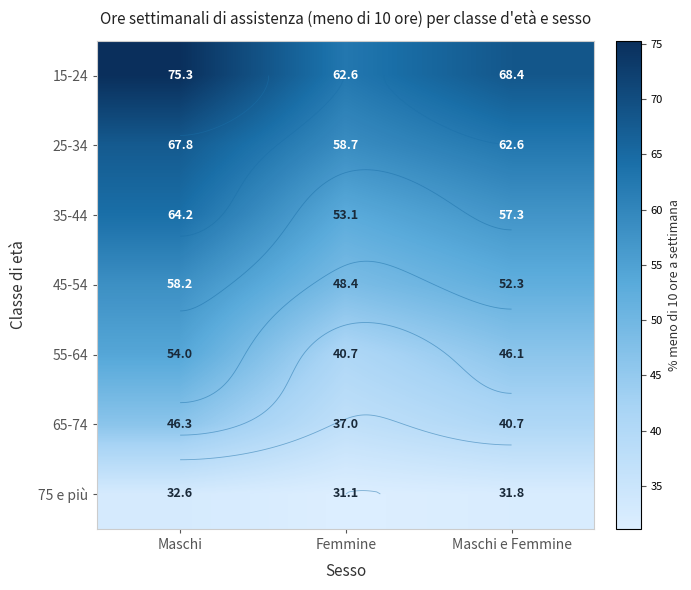

At which category is the sum across all series the highest?

Maschi